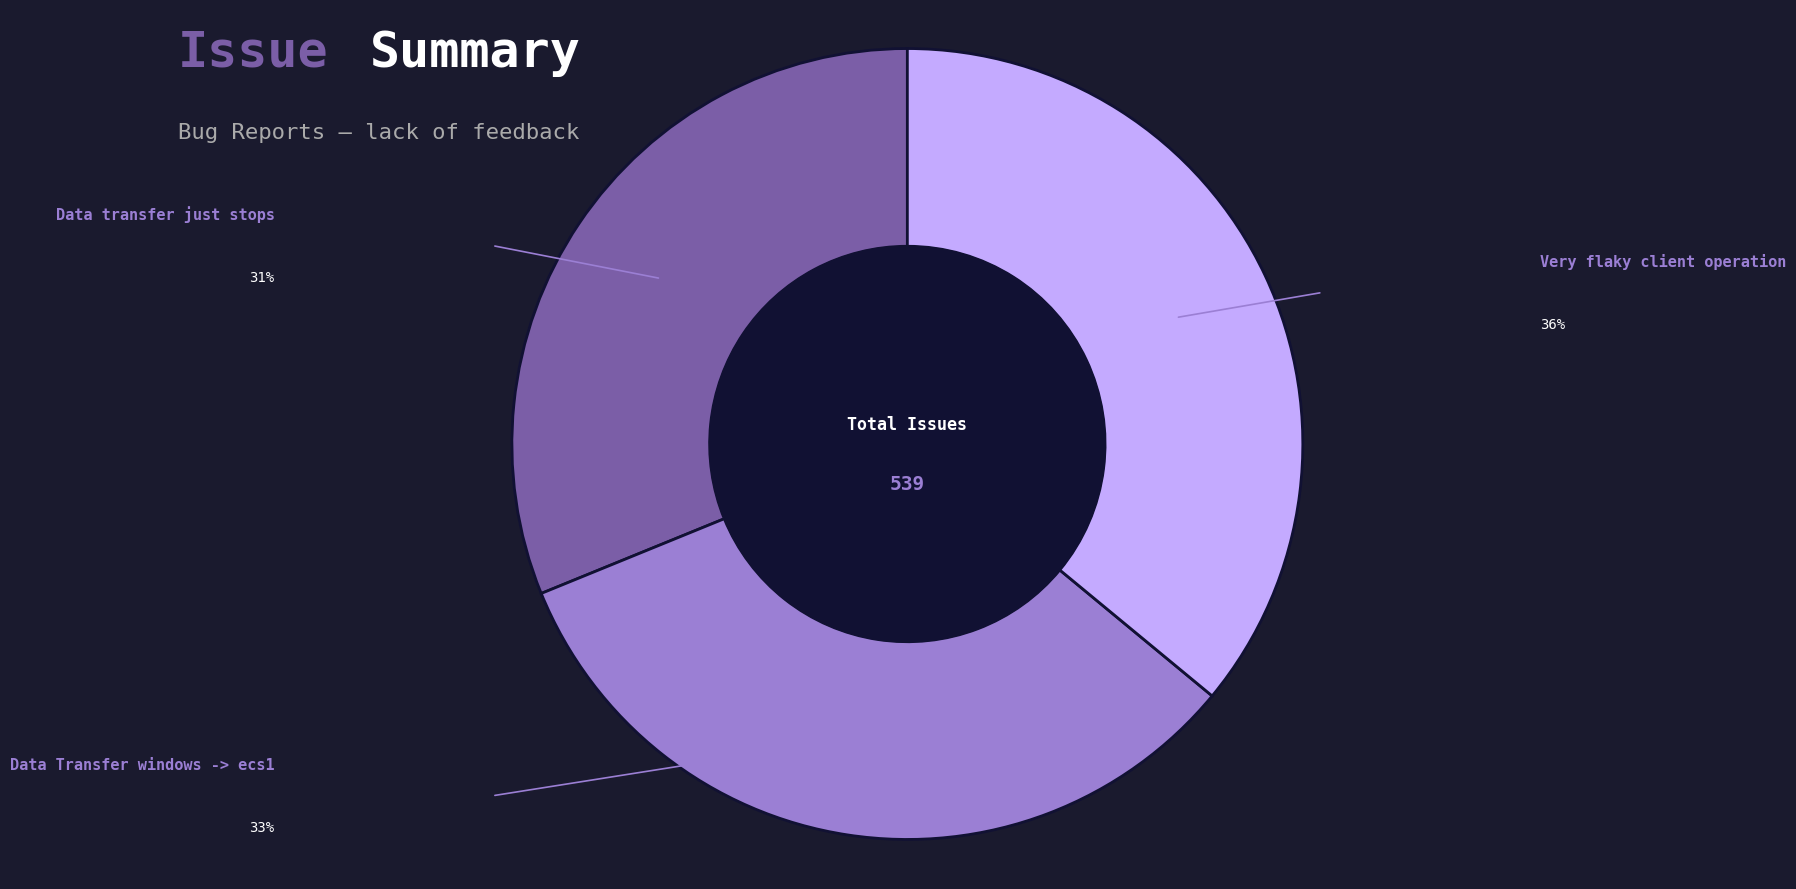

Is there a majority slice in this chart?

No